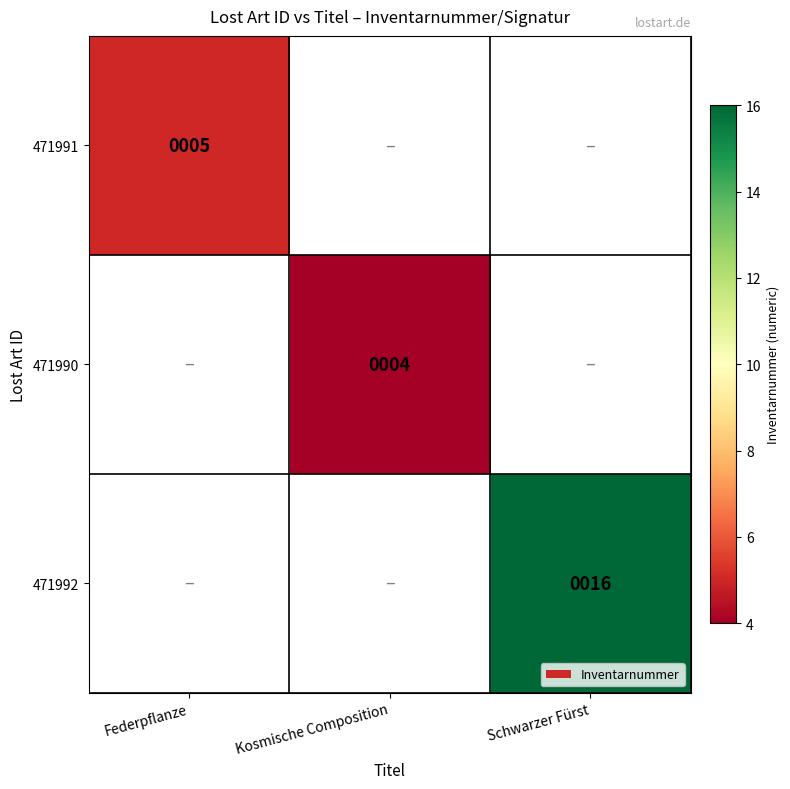

Is the value of 471991 at Federpflanze greater than the value of 471992 at Schwarzer Fürst?

No